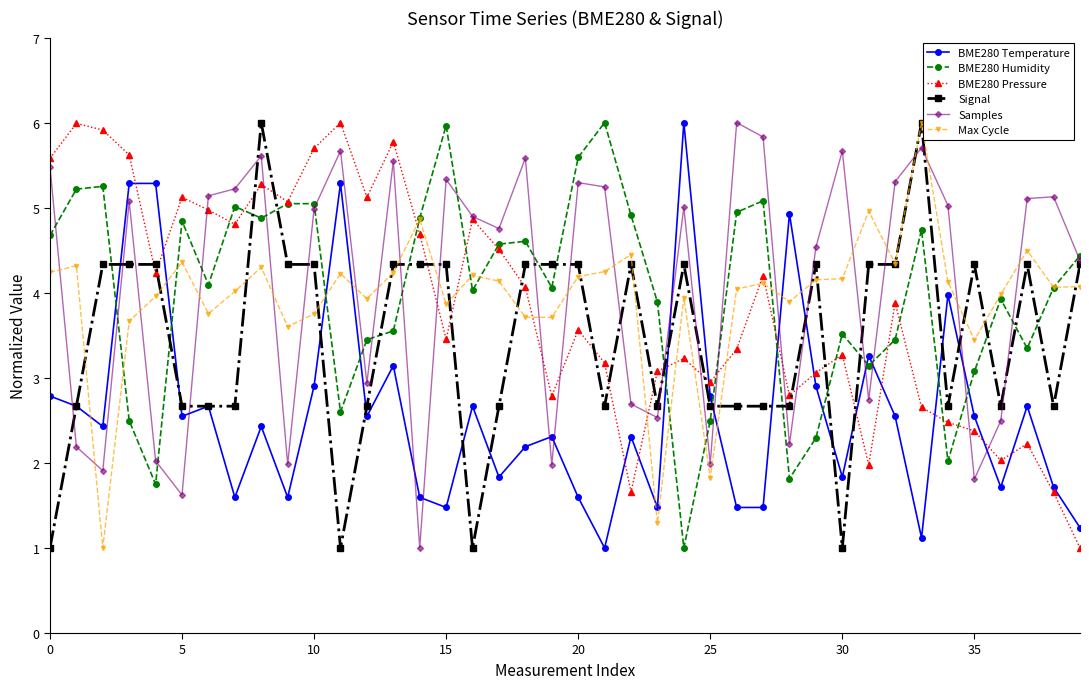

True or false: Signal has more than 1 points higher than both neighbors.

True